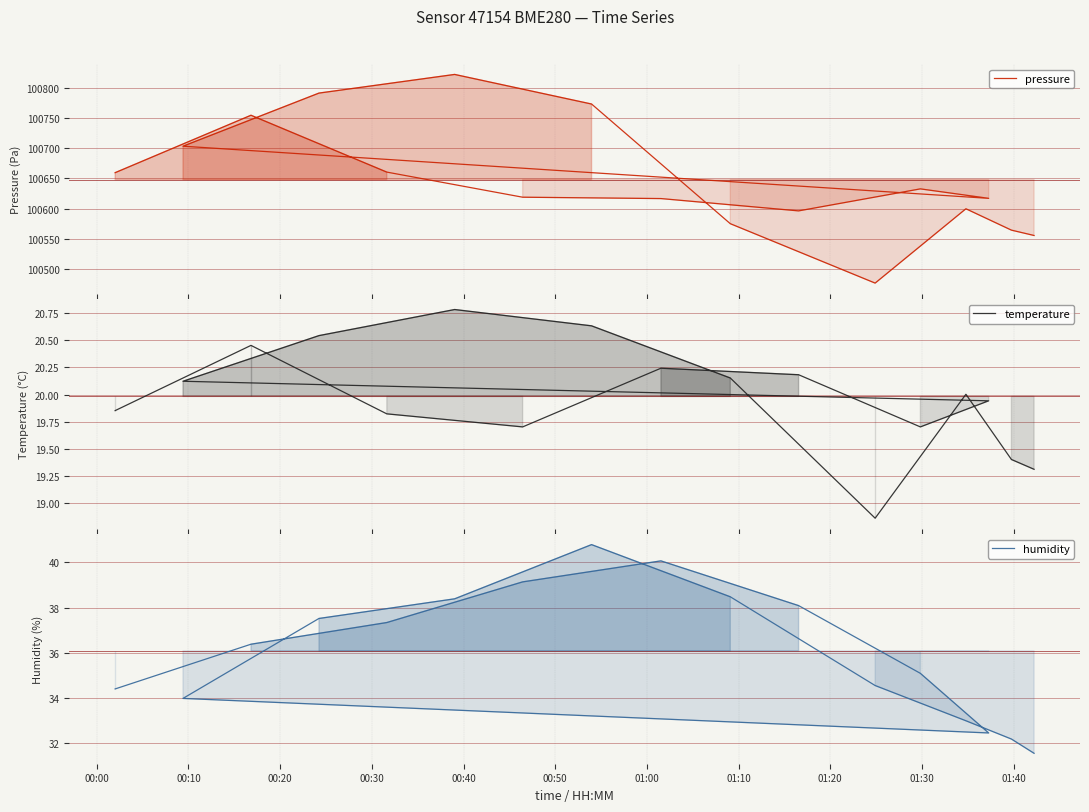

True or false: humidity and temperature intersect in this chart.

False